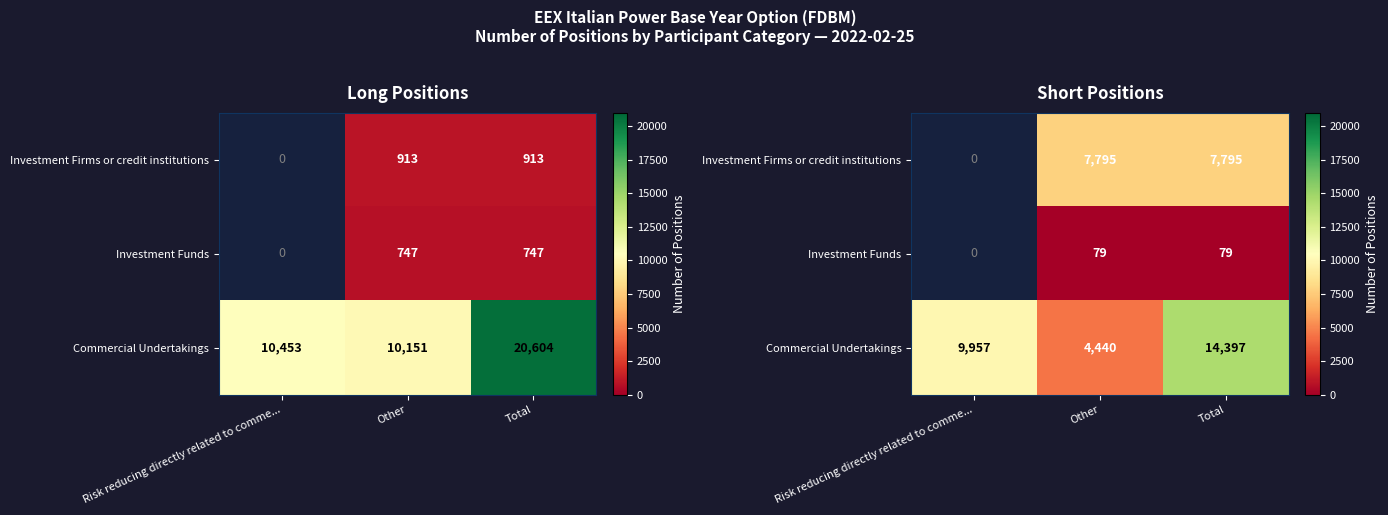

The value of Commercial Undertakings at Risk reducing directly related to comme... is 16475.6. True or false?

False